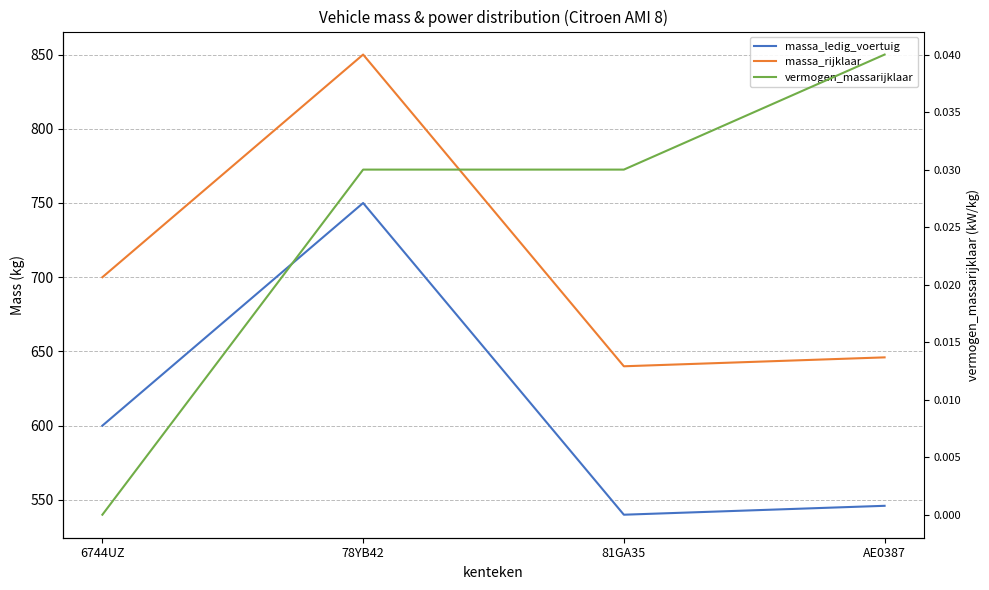

The vermogen_massarijklaar series shows 0.0 at 81GA35. True or false?

True